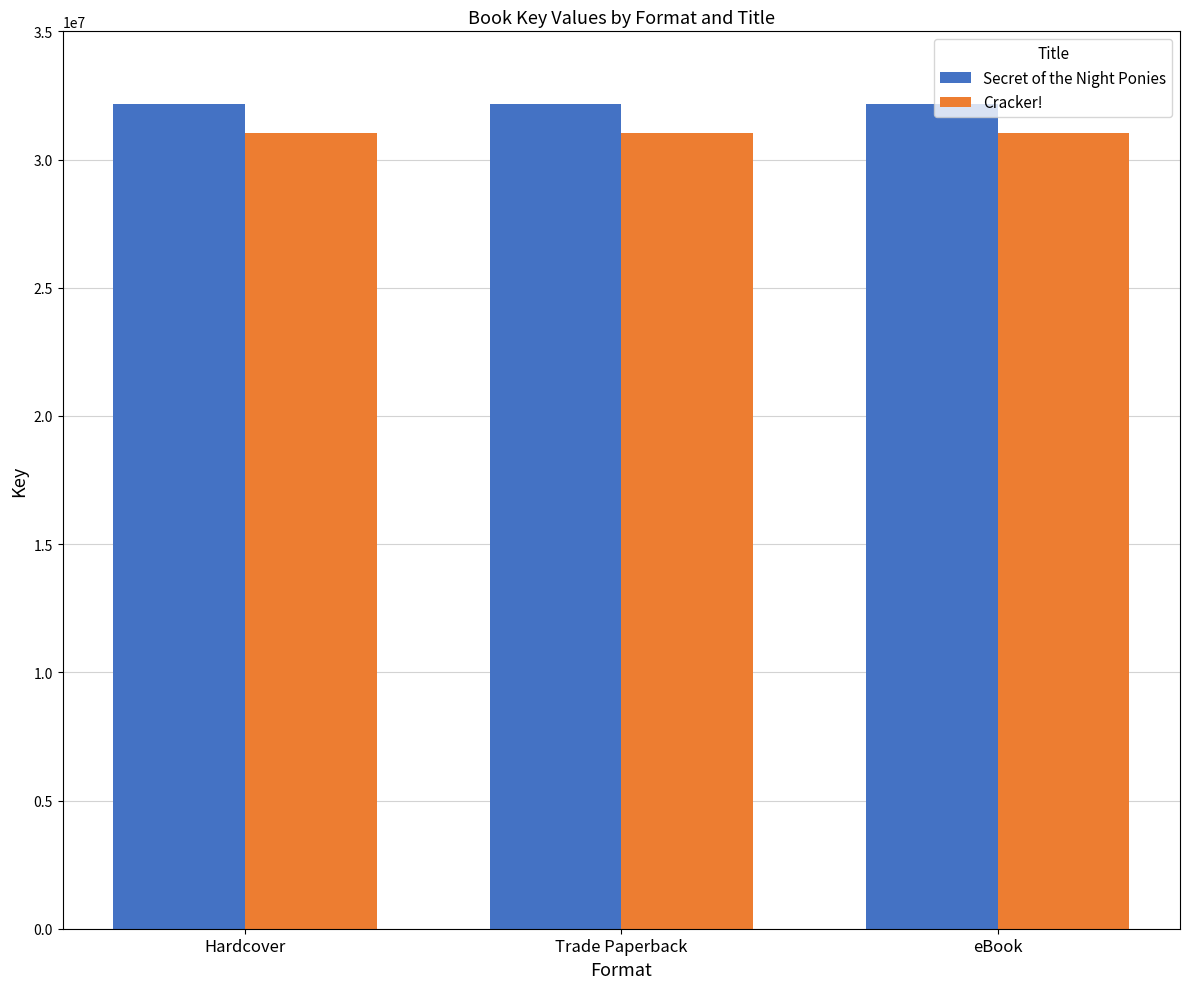

The value of Secret of the Night Ponies at eBook is 32158574. True or false?

True